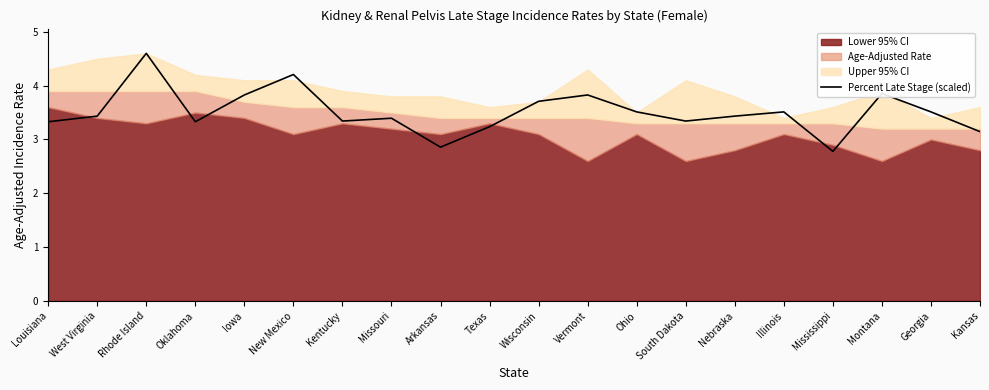

How many data points are less than 3?

2